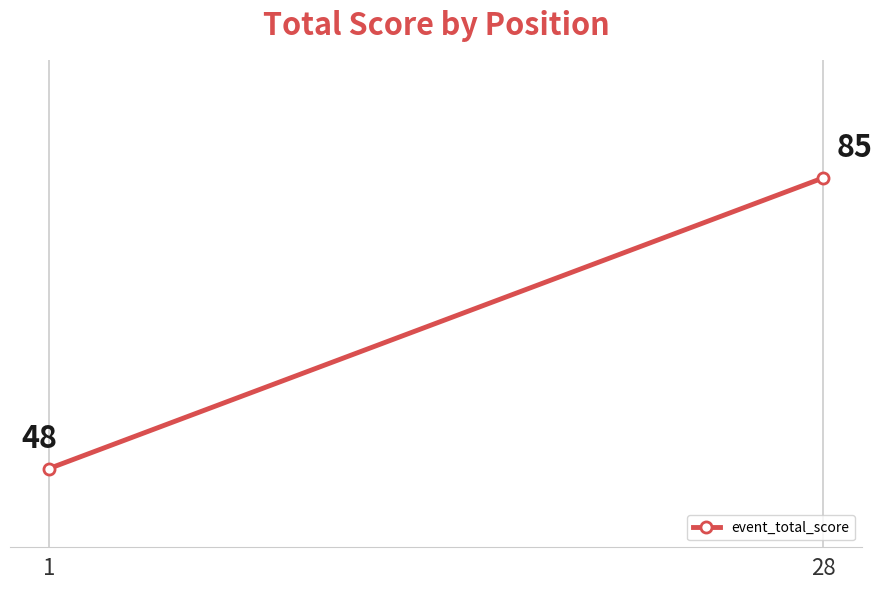

How many categories are shown in the chart?

2